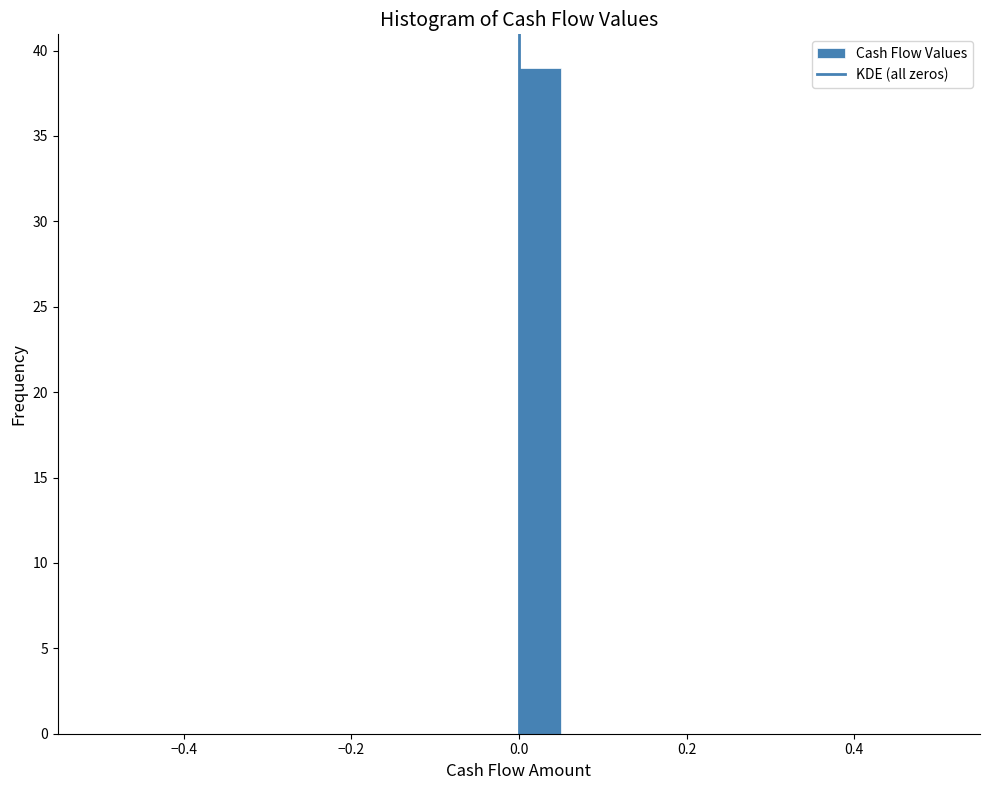

Around what value on the x-axis is the tallest bar? Give the approximate position of its centre, as read against the axis.

0.02